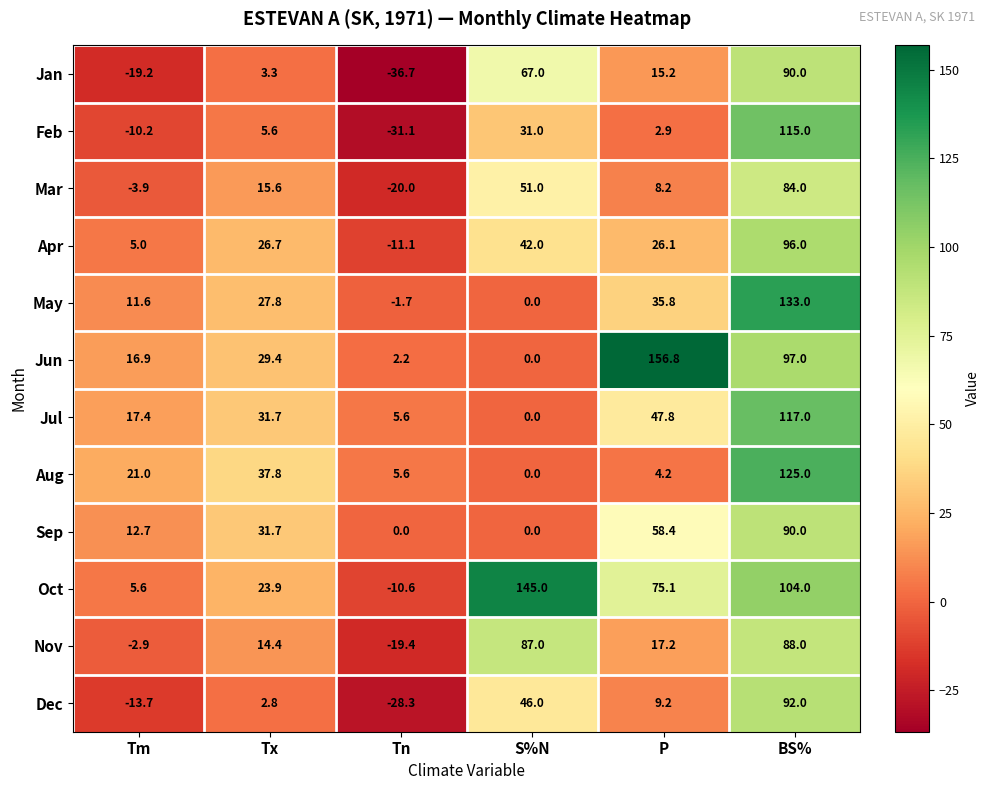

At which category does the chart reach its minimum across all series?

Tn